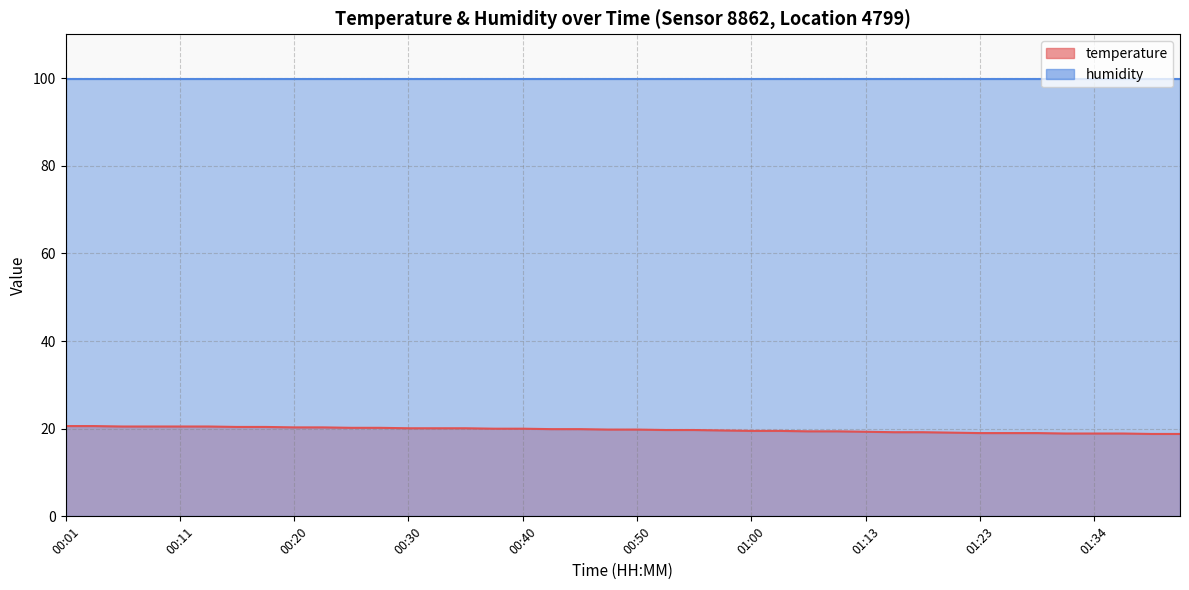

List the labels in order of value, largest first.

00:01, 00:03, 00:06, 00:08, 00:11, 00:13, 00:16, 00:18, 00:20, 00:23, 00:25, 00:28, 00:30, 00:33, 00:35, 00:38, 00:40, 00:42, 00:45, 00:47, 00:50, 00:52, 00:55, 00:57, 01:00, 01:02, 01:04, 01:08, 01:13, 01:16, 01:18, 01:21, 01:23, 01:26, 01:28, 01:31, 01:34, 01:36, 01:39, 01:41